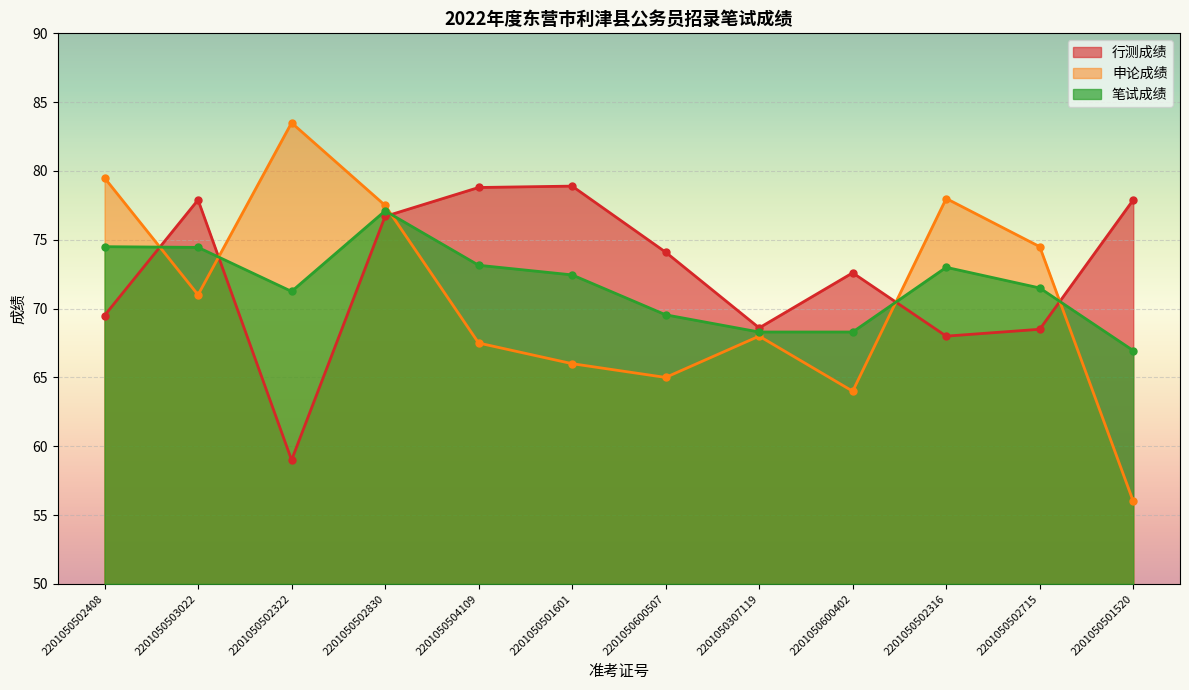

Reading right to left, transcribe all the data shown in this chart.

行测成绩: 2201050501520=77.9	2201050502715=68.5	2201050502316=68.0	2201050600402=72.6	2201050307119=68.6	2201050600507=74.1	2201050501601=78.9	2201050504109=78.8	2201050502830=76.7	2201050502322=59.0	2201050503022=77.9	2201050502408=69.5
申论成绩: 2201050501520=56.0	2201050502715=74.5	2201050502316=78.0	2201050600402=64.0	2201050307119=68.0	2201050600507=65.0	2201050501601=66.0	2201050504109=67.5	2201050502830=77.5	2201050502322=83.5	2201050503022=71.0	2201050502408=79.5
笔试成绩: 2201050501520=67.0	2201050502715=71.5	2201050502316=73.0	2201050600402=68.3	2201050307119=68.3	2201050600507=69.5	2201050501601=72.5	2201050504109=73.2	2201050502830=77.1	2201050502322=71.2	2201050503022=74.5	2201050502408=74.5